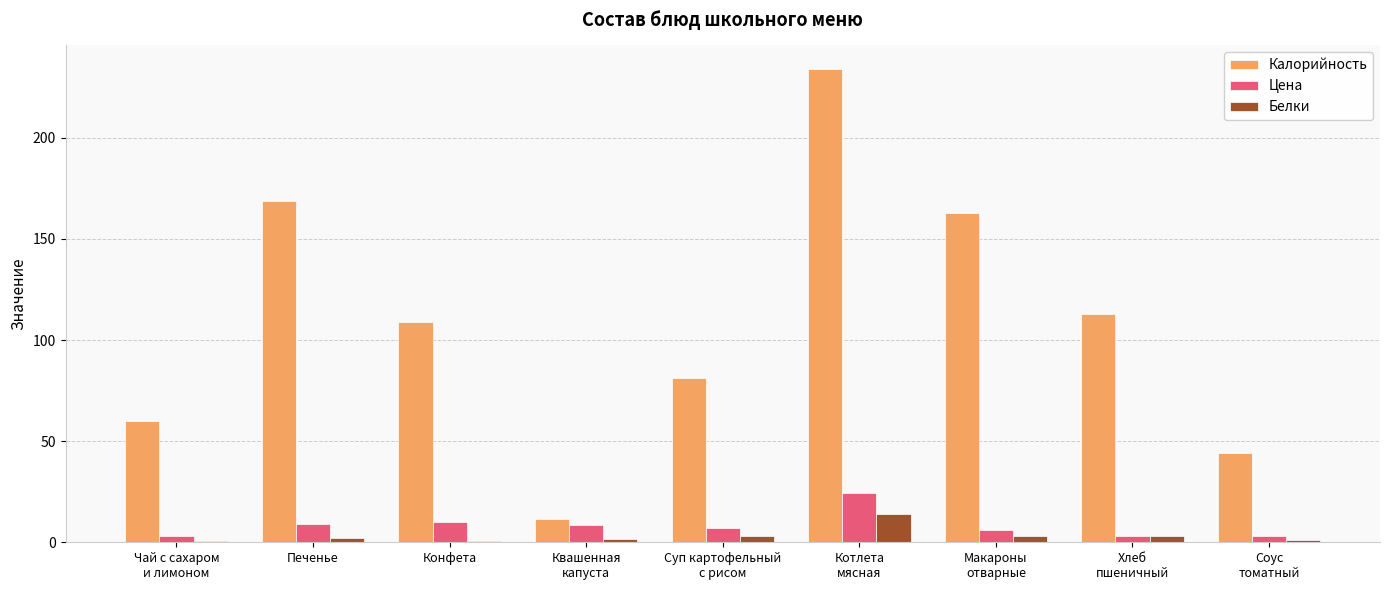

The Цена series shows 8.8 at Печенье. True or false?

True